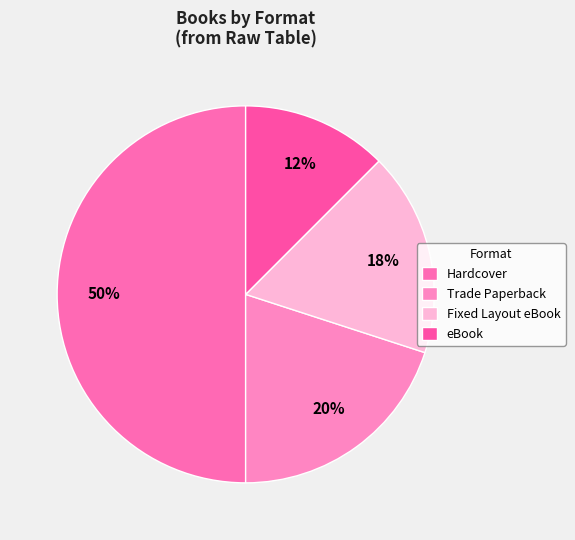

To the nearest percent, what is the difference between the Hardcover and Fixed Layout eBook slice percentages?

32%